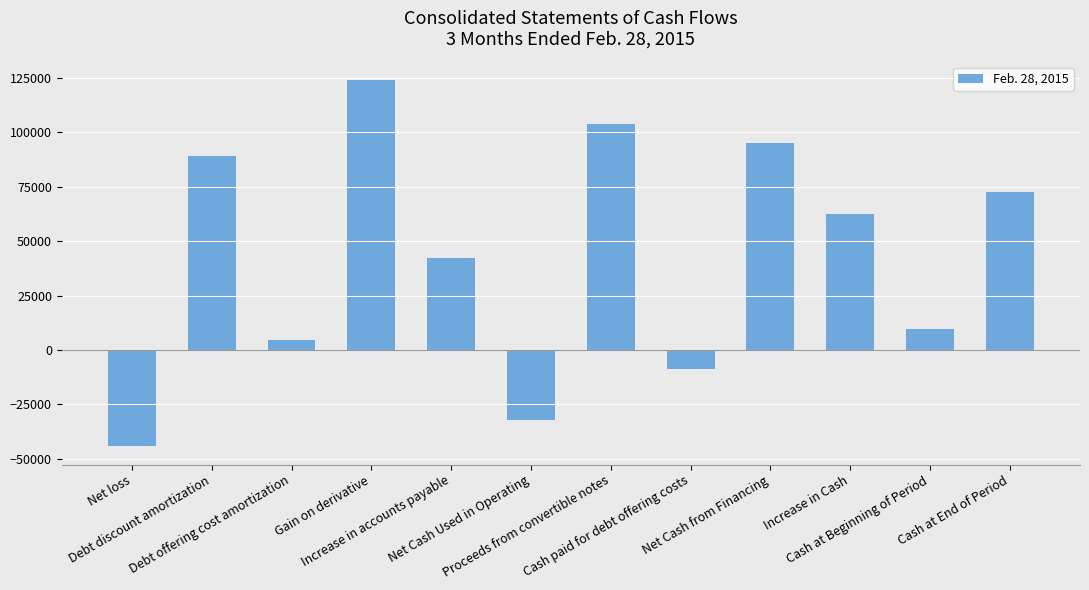

Approximately how many times larger is the value at Increase in accounts payable compared to Cash at End of Period?

0.6